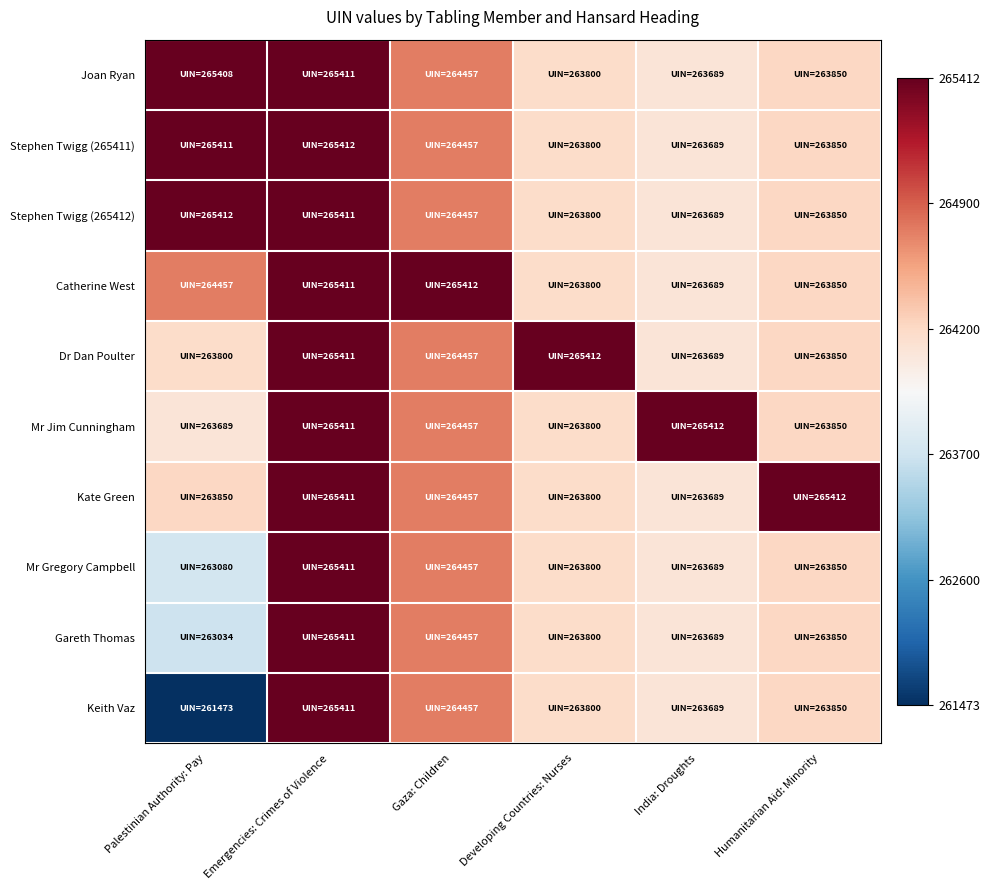

Rank the series by their maximum value, from lowest to highest.

Joan Ryan, Mr Gregory Campbell, Gareth Thomas, Keith Vaz, Stephen Twigg (265411), Stephen Twigg (265412), Catherine West, Dr Dan Poulter, Mr Jim Cunningham, Kate Green